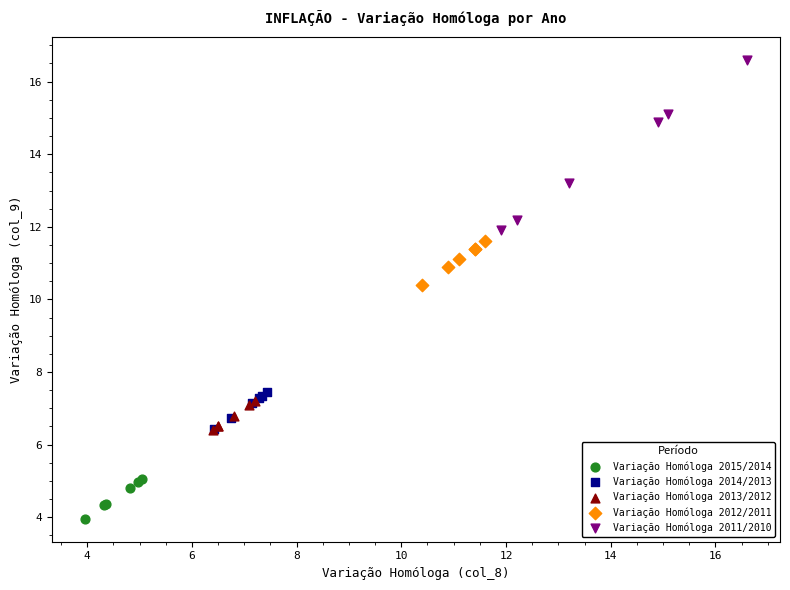

Which series reaches the minimum Y coordinate?

Variação Homóloga 2015/2014